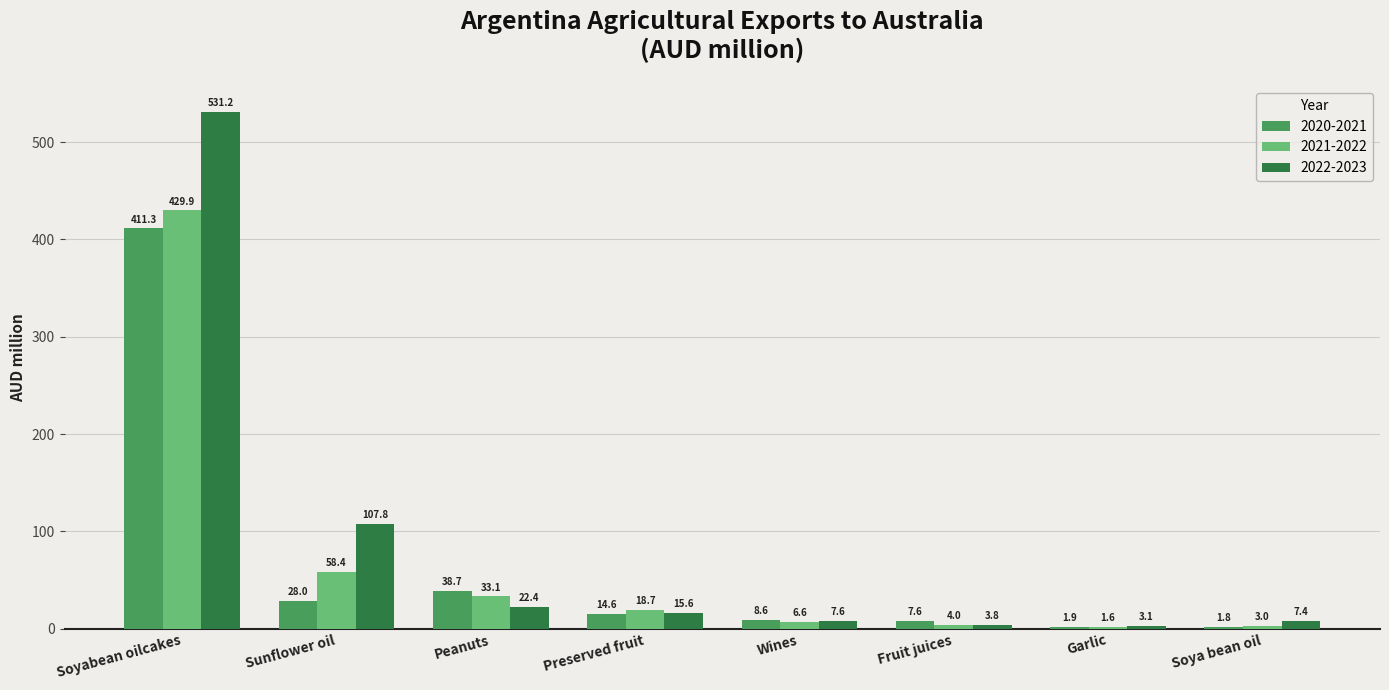

How many data points in 2020-2021 are above 14?

4